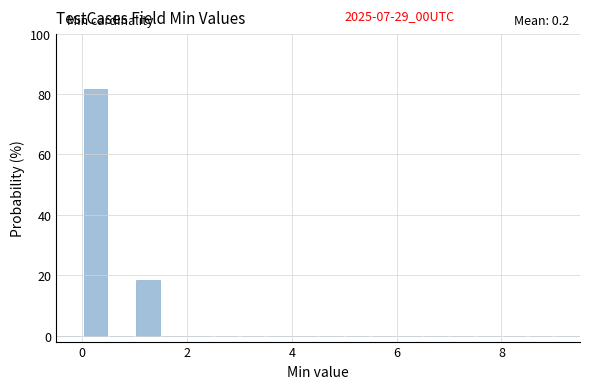

Read against the x-axis, roughly where is the centre of the tallest bar?

0.2